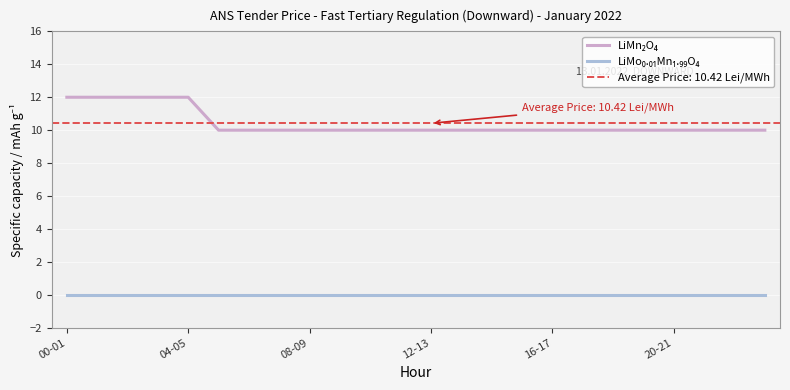

Which has a higher value, 12-13 or 17?

12-13